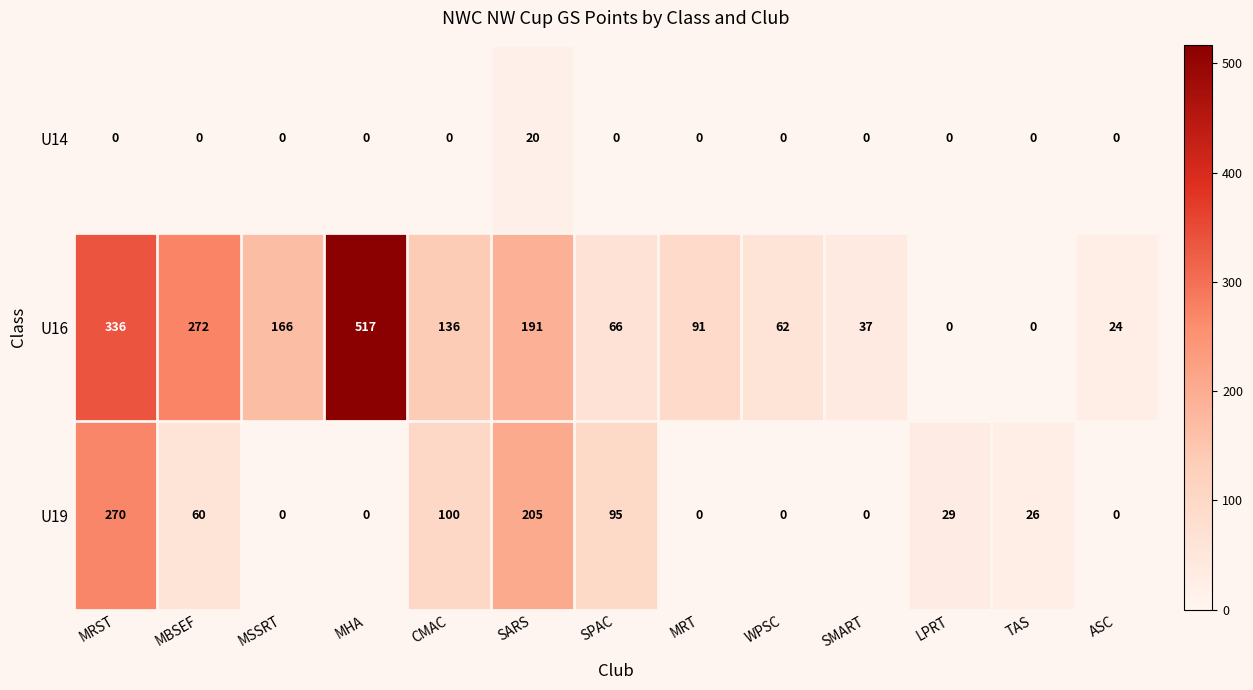

What is the spread (max minus min) of values at WPSC?

62